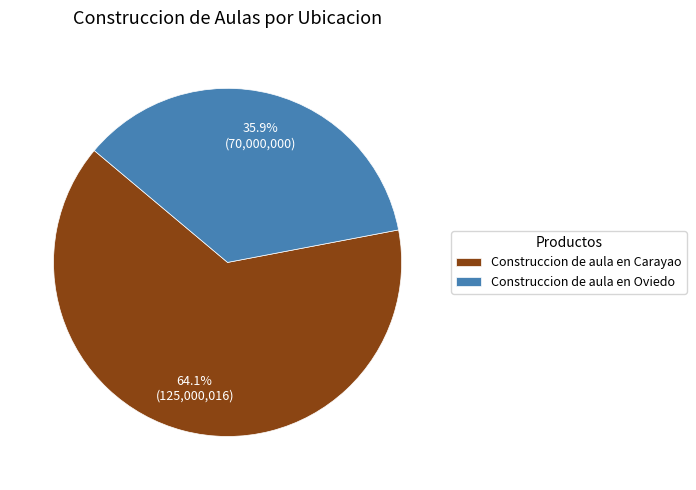

What is the smallest slice in the pie chart?

Construccion de aula en Oviedo